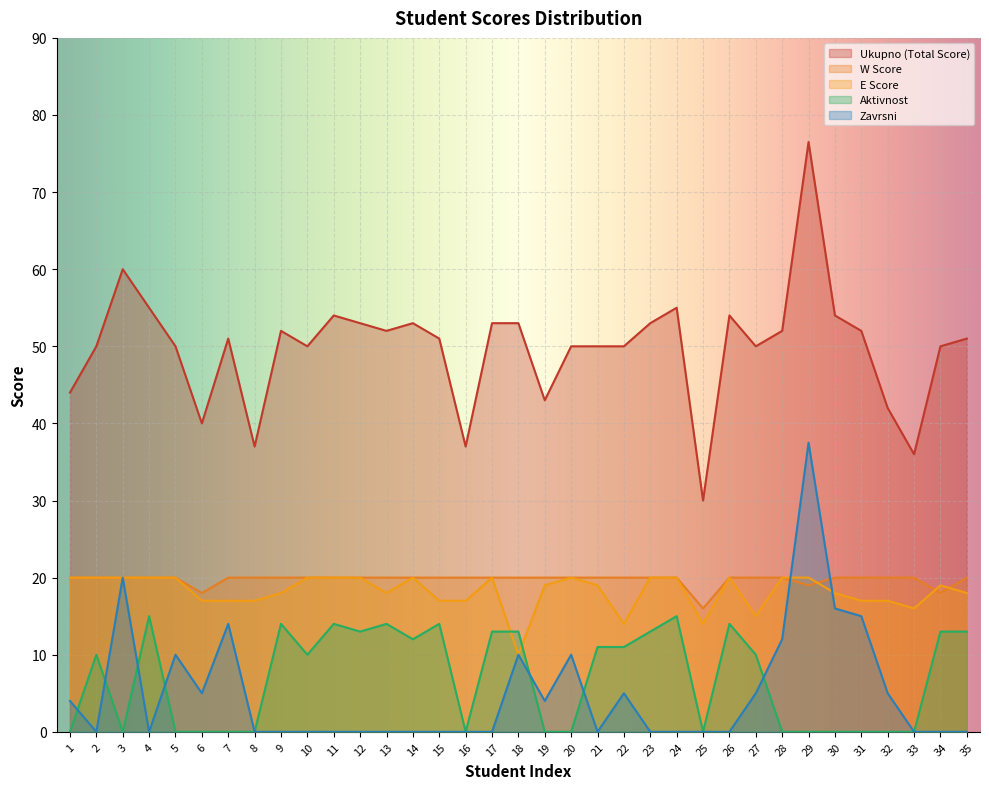

Reading left to right, what are all the values shown in this chart?

Ukupno (Total Score): 1=44.0	2=50.0	3=60.0	4=55.0	5=50.0	6=40.0	7=51.0	8=37.0	9=52.0	10=50.0	11=54.0	12=53.0	13=52.0	14=53.0	15=51.0	16=37.0	17=53.0	18=53.0	19=43.0	20=50.0	21=50.0	22=50.0	23=53.0	24=55.0	25=30.0	26=54.0	27=50.0	28=52.0	29=76.5	30=54.0	31=52.0	32=42.0	33=36.0	34=50.0	35=51.0
W Score: 1=20.0	2=20.0	3=20.0	4=20.0	5=20.0	6=18.0	7=20.0	8=20.0	9=20.0	10=20.0	11=20.0	12=20.0	13=20.0	14=20.0	15=20.0	16=20.0	17=20.0	18=20.0	19=20.0	20=20.0	21=20.0	22=20.0	23=20.0	24=20.0	25=16.0	26=20.0	27=20.0	28=20.0	29=19.0	30=20.0	31=20.0	32=20.0	33=20.0	34=18.0	35=20.0
E Score: 1=20.0	2=20.0	3=20.0	4=20.0	5=20.0	6=17.0	7=17.0	8=17.0	9=18.0	10=20.0	11=20.0	12=20.0	13=18.0	14=20.0	15=17.0	16=17.0	17=20.0	18=10.0	19=19.0	20=20.0	21=19.0	22=14.0	23=20.0	24=20.0	25=14.0	26=20.0	27=15.0	28=20.0	29=20.0	30=18.0	31=17.0	32=17.0	33=16.0	34=19.0	35=18.0
Aktivnost: 1=0.0	2=10.0	3=0.0	4=15.0	5=0.0	6=0.0	7=0.0	8=0.0	9=14.0	10=10.0	11=14.0	12=13.0	13=14.0	14=12.0	15=14.0	16=0.0	17=13.0	18=13.0	19=0.0	20=0.0	21=11.0	22=11.0	23=13.0	24=15.0	25=0.0	26=14.0	27=10.0	28=0.0	29=0.0	30=0.0	31=0.0	32=0.0	33=0.0	34=13.0	35=13.0
Zavrsni: 1=4.0	2=0.0	3=20.0	4=0.0	5=10.0	6=5.0	7=14.0	8=0.0	9=0.0	10=0.0	11=0.0	12=0.0	13=0.0	14=0.0	15=0.0	16=0.0	17=0.0	18=10.0	19=4.0	20=10.0	21=0.0	22=5.0	23=0.0	24=0.0	25=0.0	26=0.0	27=5.0	28=12.0	29=37.5	30=16.0	31=15.0	32=5.0	33=0.0	34=0.0	35=0.0